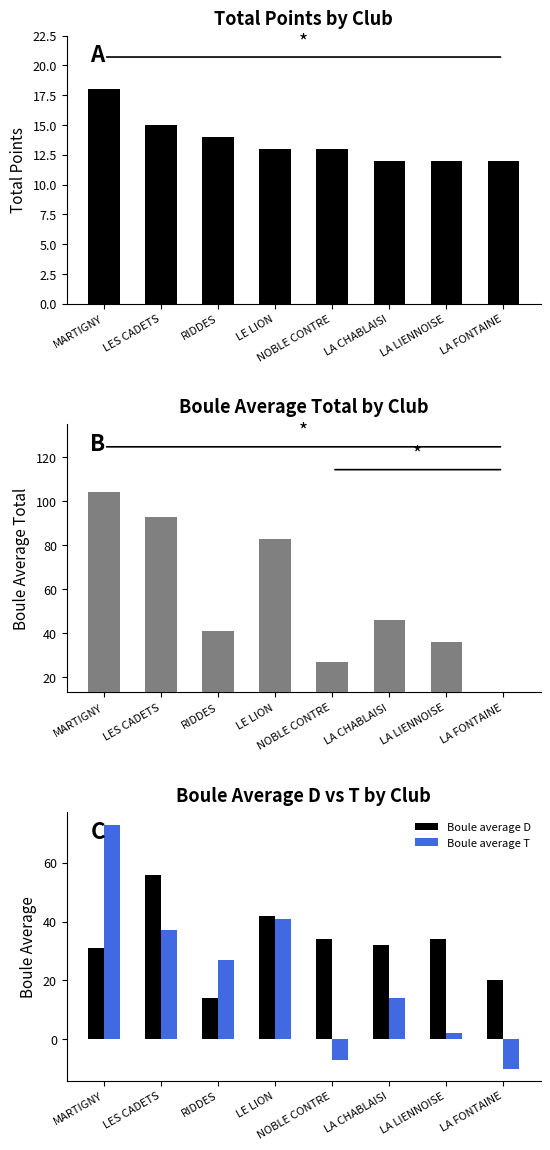

What is the value of the Boule average total bar at the 2nd from the left?

93